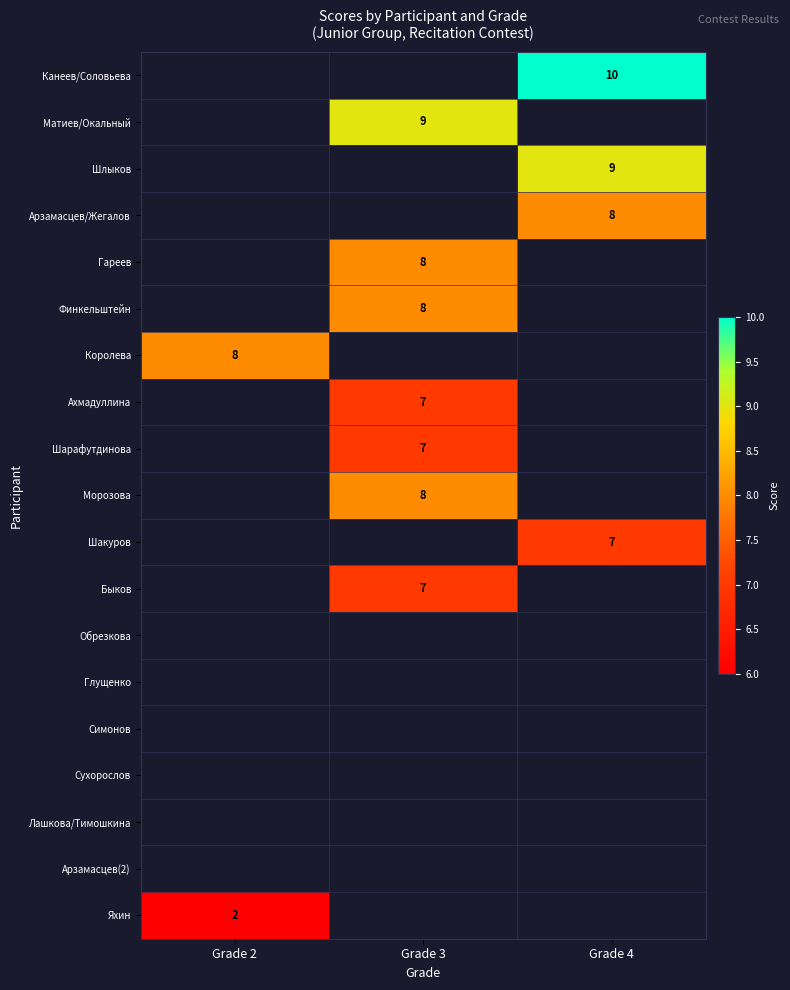

The Быков series shows 7 at Grade 3. True or false?

True